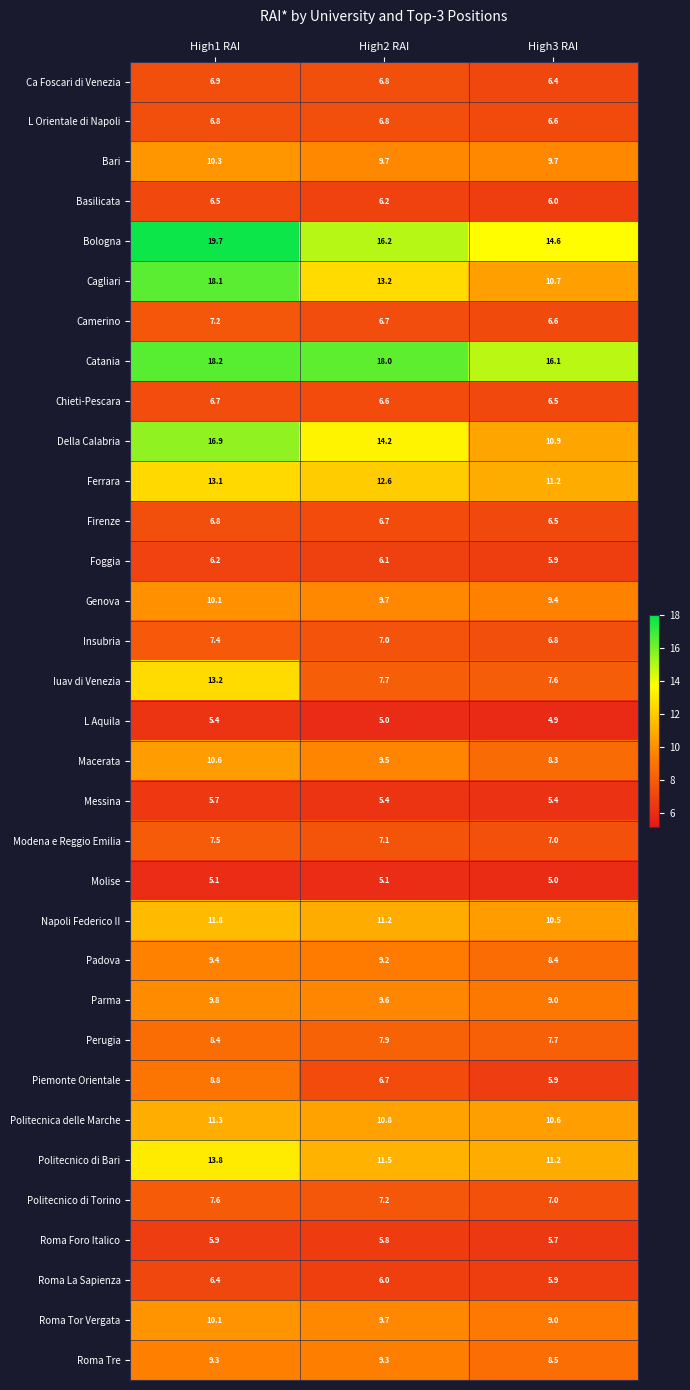

What is the difference between the maximum and second lowest values in the Bologna series?

3.5